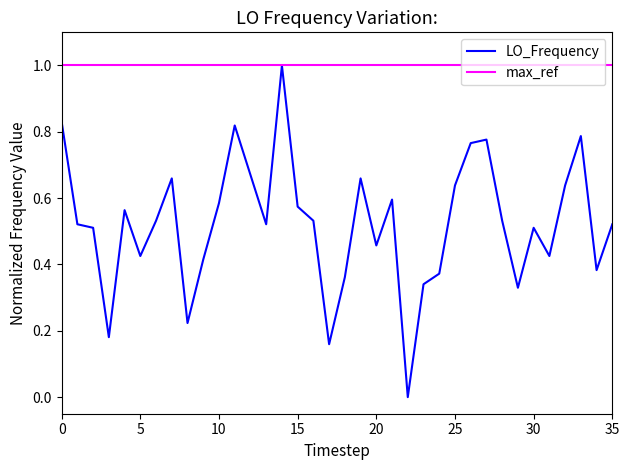

What is the maximum value shown in the chart?

1.0